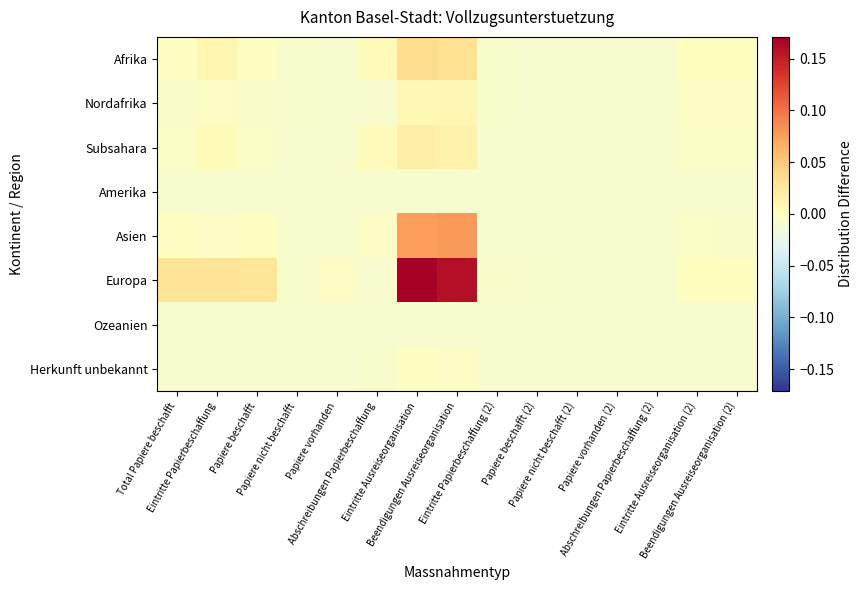

Reading right to left, extract all data points from this chart.

Afrika: Beendigungen Ausreiseorganisation (2)=0.0	Eintritte Ausreiseorganisation (2)=0.0	Abschreibungen Papierbeschaffung (2)=-0.0	Papiere vorhanden (2)=-0.0	Papiere nicht beschafft (2)=-0.0	Papiere beschafft (2)=-0.0	Eintritte Papierbeschaffung (2)=-0.0	Beendigungen Ausreiseorganisation=0.0	Eintritte Ausreiseorganisation=0.0	Abschreibungen Papierbeschaffung=0.0	Papiere vorhanden=-0.0	Papiere nicht beschafft=-0.0	Papiere beschafft=-0.0	Eintritte Papierbeschaffung=0.0	Total Papiere beschafft=-0.0
Nordafrika: Beendigungen Ausreiseorganisation (2)=-0.0	Eintritte Ausreiseorganisation (2)=-0.0	Abschreibungen Papierbeschaffung (2)=-0.0	Papiere vorhanden (2)=-0.0	Papiere nicht beschafft (2)=-0.0	Papiere beschafft (2)=-0.0	Eintritte Papierbeschaffung (2)=-0.0	Beendigungen Ausreiseorganisation=0.0	Eintritte Ausreiseorganisation=0.0	Abschreibungen Papierbeschaffung=-0.0	Papiere vorhanden=-0.0	Papiere nicht beschafft=-0.0	Papiere beschafft=-0.0	Eintritte Papierbeschaffung=-0.0	Total Papiere beschafft=-0.0
Subsahara: Beendigungen Ausreiseorganisation (2)=-0.0	Eintritte Ausreiseorganisation (2)=-0.0	Abschreibungen Papierbeschaffung (2)=-0.0	Papiere vorhanden (2)=-0.0	Papiere nicht beschafft (2)=-0.0	Papiere beschafft (2)=-0.0	Eintritte Papierbeschaffung (2)=-0.0	Beendigungen Ausreiseorganisation=0.0	Eintritte Ausreiseorganisation=0.0	Abschreibungen Papierbeschaffung=0.0	Papiere vorhanden=-0.0	Papiere nicht beschafft=-0.0	Papiere beschafft=-0.0	Eintritte Papierbeschaffung=0.0	Total Papiere beschafft=-0.0
Amerika: Beendigungen Ausreiseorganisation (2)=-0.0	Eintritte Ausreiseorganisation (2)=-0.0	Abschreibungen Papierbeschaffung (2)=-0.0	Papiere vorhanden (2)=-0.0	Papiere nicht beschafft (2)=-0.0	Papiere beschafft (2)=-0.0	Eintritte Papierbeschaffung (2)=-0.0	Beendigungen Ausreiseorganisation=-0.0	Eintritte Ausreiseorganisation=-0.0	Abschreibungen Papierbeschaffung=-0.0	Papiere vorhanden=-0.0	Papiere nicht beschafft=-0.0	Papiere beschafft=-0.0	Eintritte Papierbeschaffung=-0.0	Total Papiere beschafft=-0.0
Asien: Beendigungen Ausreiseorganisation (2)=-0.0	Eintritte Ausreiseorganisation (2)=-0.0	Abschreibungen Papierbeschaffung (2)=-0.0	Papiere vorhanden (2)=-0.0	Papiere nicht beschafft (2)=-0.0	Papiere beschafft (2)=-0.0	Eintritte Papierbeschaffung (2)=-0.0	Beendigungen Ausreiseorganisation=0.1	Eintritte Ausreiseorganisation=0.1	Abschreibungen Papierbeschaffung=-0.0	Papiere vorhanden=-0.0	Papiere nicht beschafft=-0.0	Papiere beschafft=-0.0	Eintritte Papierbeschaffung=-0.0	Total Papiere beschafft=-0.0
Europa: Beendigungen Ausreiseorganisation (2)=0.0	Eintritte Ausreiseorganisation (2)=0.0	Abschreibungen Papierbeschaffung (2)=-0.0	Papiere vorhanden (2)=-0.0	Papiere nicht beschafft (2)=-0.0	Papiere beschafft (2)=-0.0	Eintritte Papierbeschaffung (2)=-0.0	Beendigungen Ausreiseorganisation=0.2	Eintritte Ausreiseorganisation=0.2	Abschreibungen Papierbeschaffung=-0.0	Papiere vorhanden=-0.0	Papiere nicht beschafft=-0.0	Papiere beschafft=0.0	Eintritte Papierbeschaffung=0.0	Total Papiere beschafft=0.0
Ozeanien: Beendigungen Ausreiseorganisation (2)=-0.0	Eintritte Ausreiseorganisation (2)=-0.0	Abschreibungen Papierbeschaffung (2)=-0.0	Papiere vorhanden (2)=-0.0	Papiere nicht beschafft (2)=-0.0	Papiere beschafft (2)=-0.0	Eintritte Papierbeschaffung (2)=-0.0	Beendigungen Ausreiseorganisation=-0.0	Eintritte Ausreiseorganisation=-0.0	Abschreibungen Papierbeschaffung=-0.0	Papiere vorhanden=-0.0	Papiere nicht beschafft=-0.0	Papiere beschafft=-0.0	Eintritte Papierbeschaffung=-0.0	Total Papiere beschafft=-0.0
Herkunft unbekannt: Beendigungen Ausreiseorganisation (2)=-0.0	Eintritte Ausreiseorganisation (2)=-0.0	Abschreibungen Papierbeschaffung (2)=-0.0	Papiere vorhanden (2)=-0.0	Papiere nicht beschafft (2)=-0.0	Papiere beschafft (2)=-0.0	Eintritte Papierbeschaffung (2)=-0.0	Beendigungen Ausreiseorganisation=-0.0	Eintritte Ausreiseorganisation=-0.0	Abschreibungen Papierbeschaffung=-0.0	Papiere vorhanden=-0.0	Papiere nicht beschafft=-0.0	Papiere beschafft=-0.0	Eintritte Papierbeschaffung=-0.0	Total Papiere beschafft=-0.0